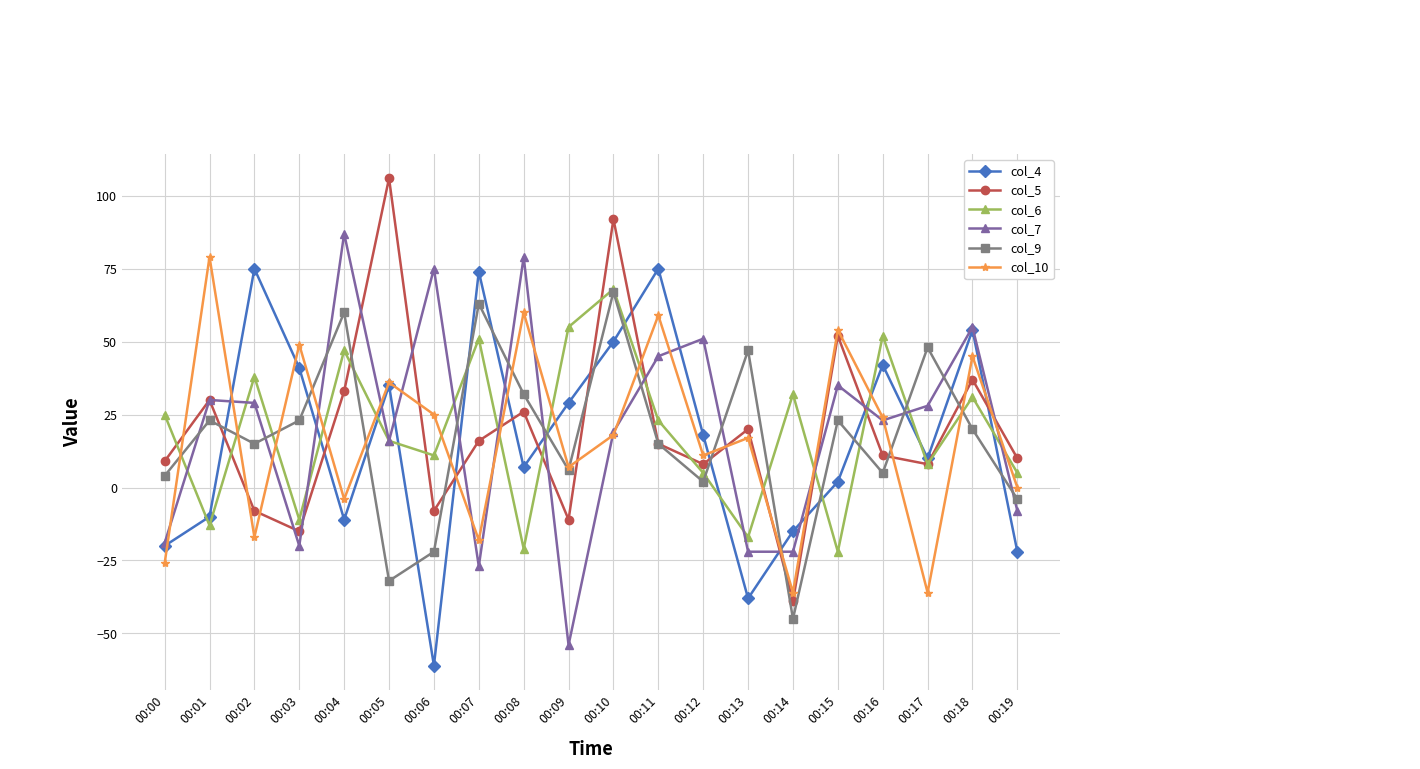

True or false: col_10 has a value of 49 at 00:03.

True